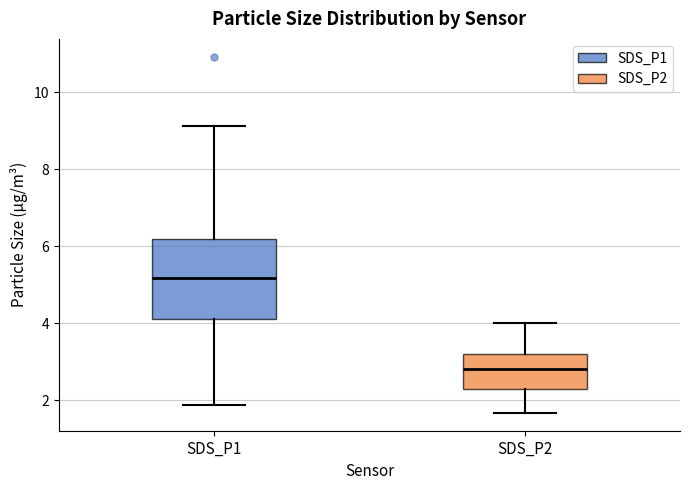

Where does the lower whisker of the box for SDS_P1 end on the y-axis? The values are not printed on the chart, so give them approximately, as read against the axis.

1.8